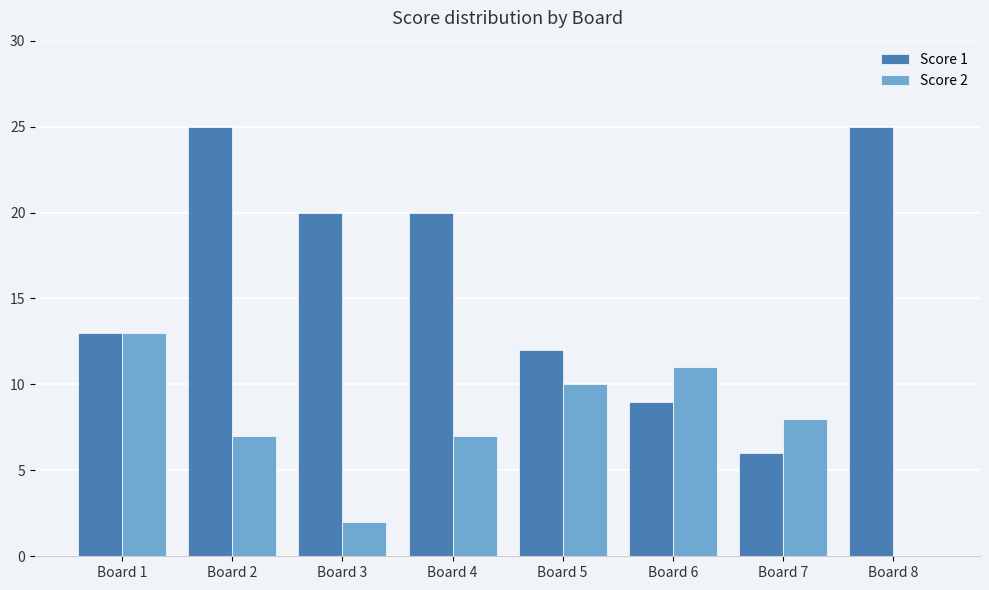

The value of Score 2 at Board 3 is 1. True or false?

False